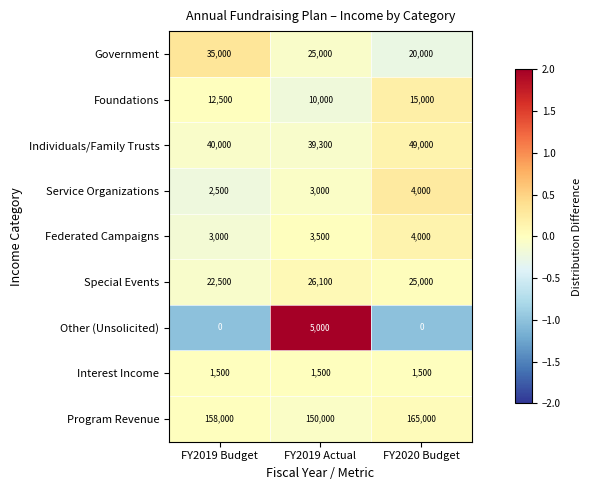

Reading left to right, extract all data points from this chart.

Government: FY2019 Budget=35000	FY2019 Actual=25000	FY2020 Budget=20000
Foundations: FY2019 Budget=12500	FY2019 Actual=10000	FY2020 Budget=15000
Individuals/Family Trusts: FY2019 Budget=40000	FY2019 Actual=39300	FY2020 Budget=49000
Service Organizations: FY2019 Budget=2500	FY2019 Actual=3000	FY2020 Budget=4000
Federated Campaigns: FY2019 Budget=3000	FY2019 Actual=3500	FY2020 Budget=4000
Special Events: FY2019 Budget=22500	FY2019 Actual=26100	FY2020 Budget=25000
Other (Unsolicited): FY2019 Budget=0	FY2019 Actual=5000	FY2020 Budget=0
Interest Income: FY2019 Budget=1500	FY2019 Actual=1500	FY2020 Budget=1500
Program Revenue: FY2019 Budget=158000	FY2019 Actual=150000	FY2020 Budget=165000